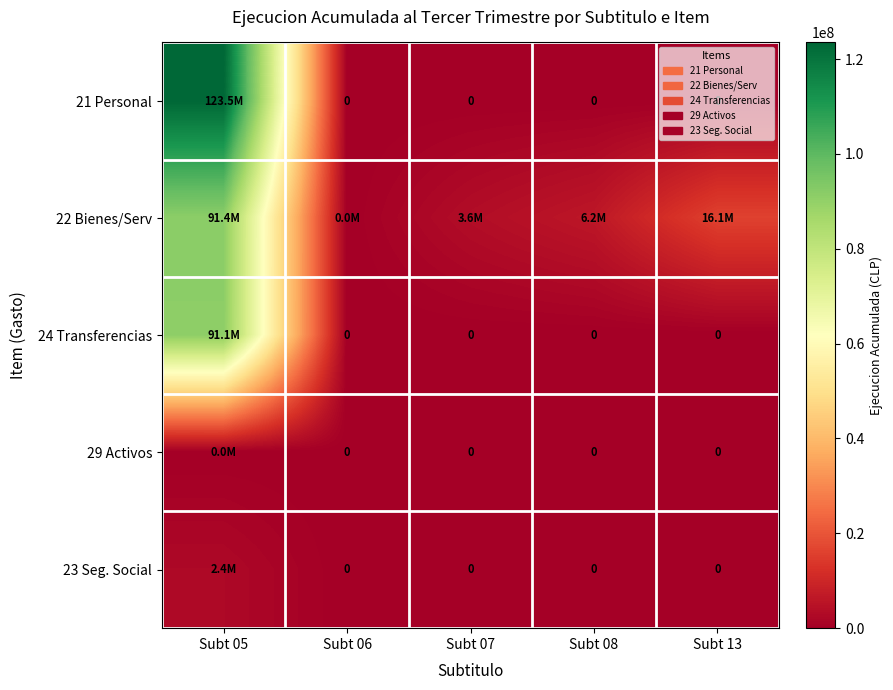

What is the approximate value of 22 Bienes/Serv at Subt 05, to the nearest 100?

91361800